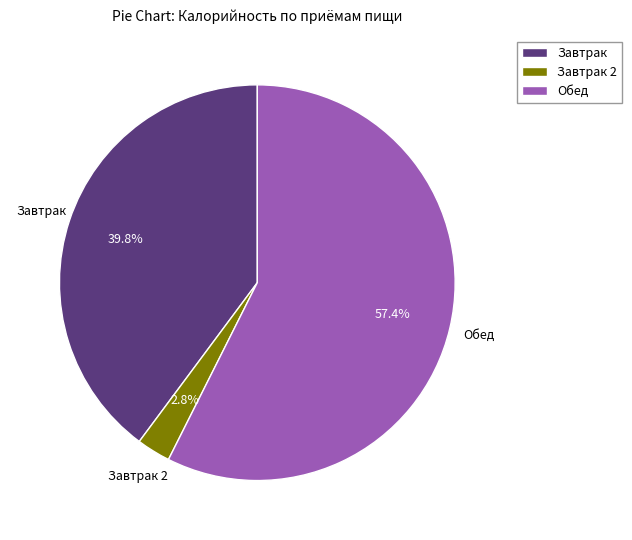

How many segments does this pie chart have?

3